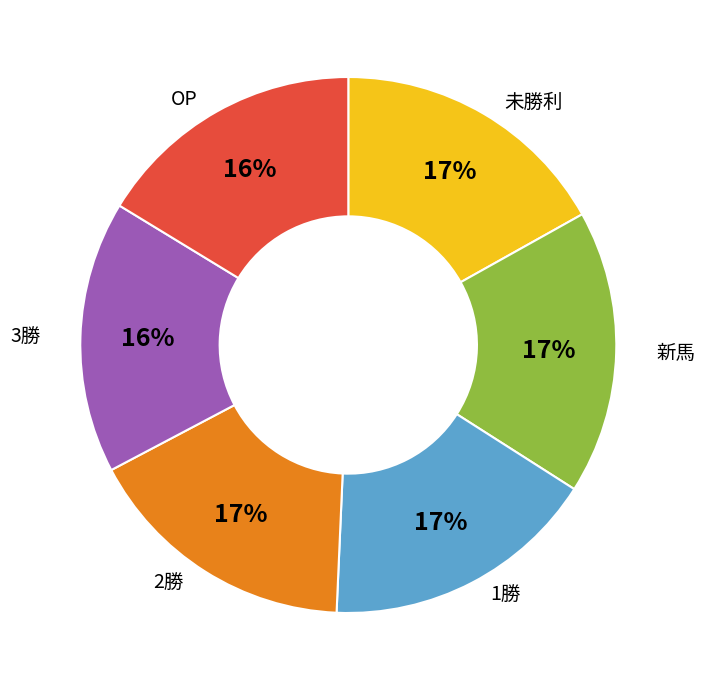

To the nearest percent, what is the difference between the largest and smallest slice percentages?

1%